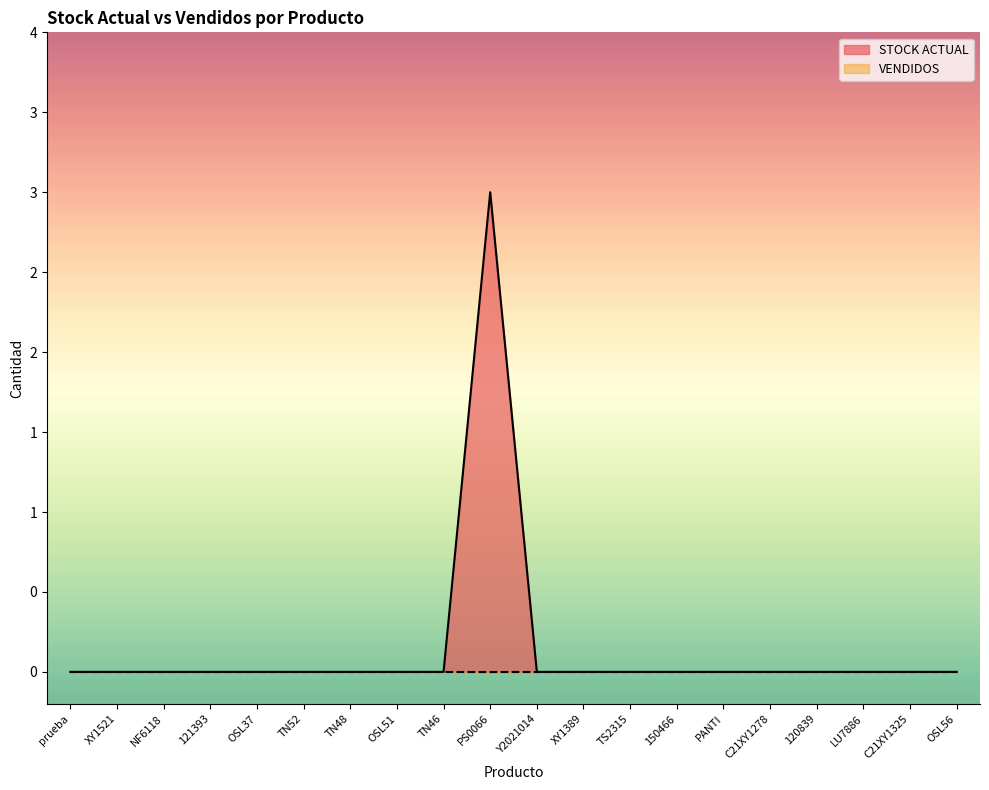

List the labels in order of value, largest first.

PS0066, prueba, XY1521, NF6118, 121393, OSL37, TN52, TN48, OSL51, TN46, Y2021014, XY1389, TS2315, 150466, PANTI, C21XY1278, 120839, LU7886, C21XY1325, OSL56